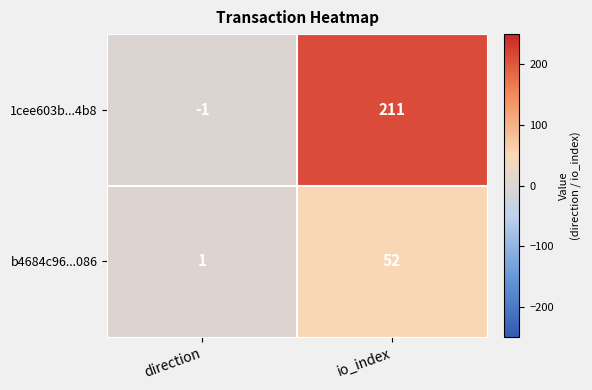

Which category has the highest value in the 1cee603b...4b8 series?

io_index